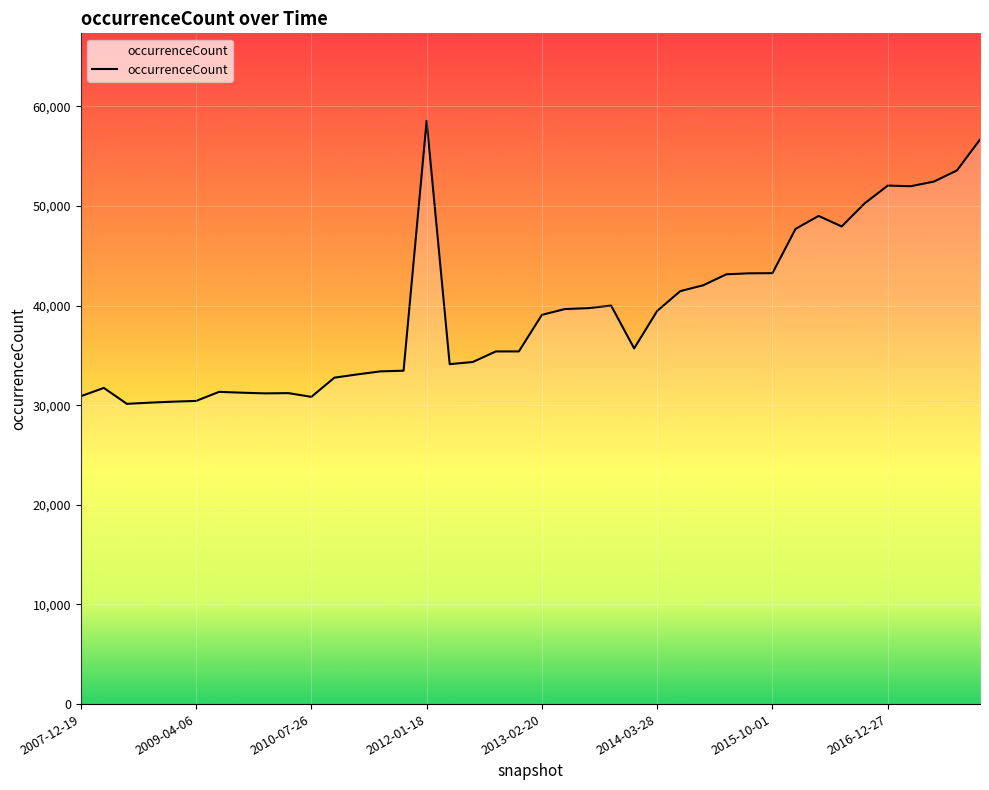

True or false: there are more than 0 points higher than both neighbors.

True